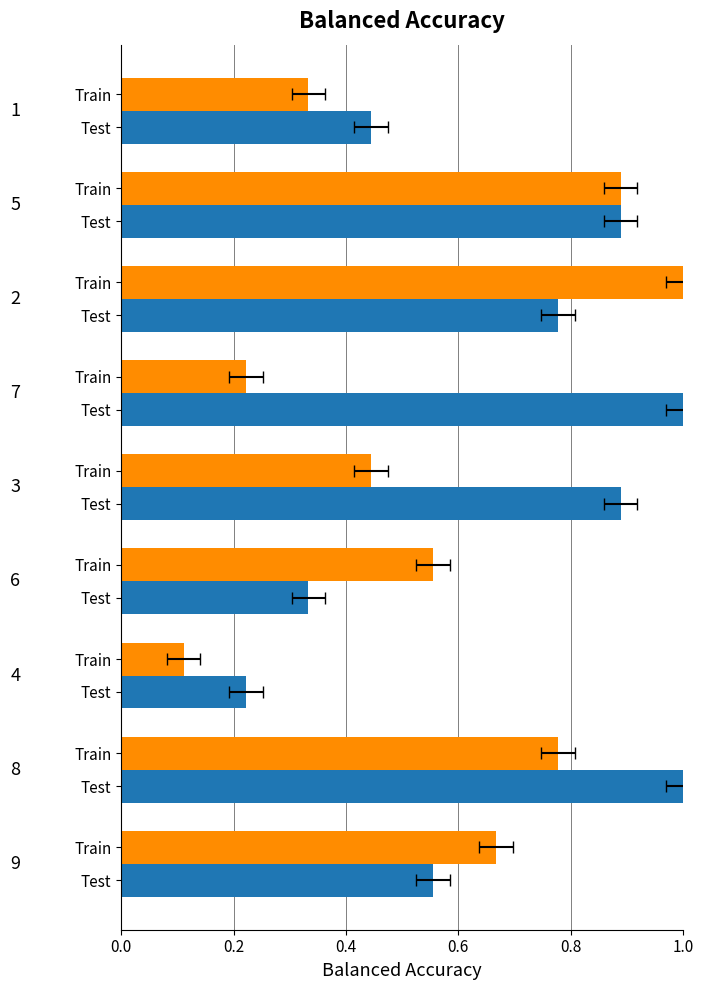

Reading right to left, list all the values displayed in this chart.

Train: 0.3	0.9	1.0	0.2	0.4	0.6	0.1	0.8	0.7
Test: 0.4	0.9	0.8	1.0	0.9	0.3	0.2	1.0	0.6